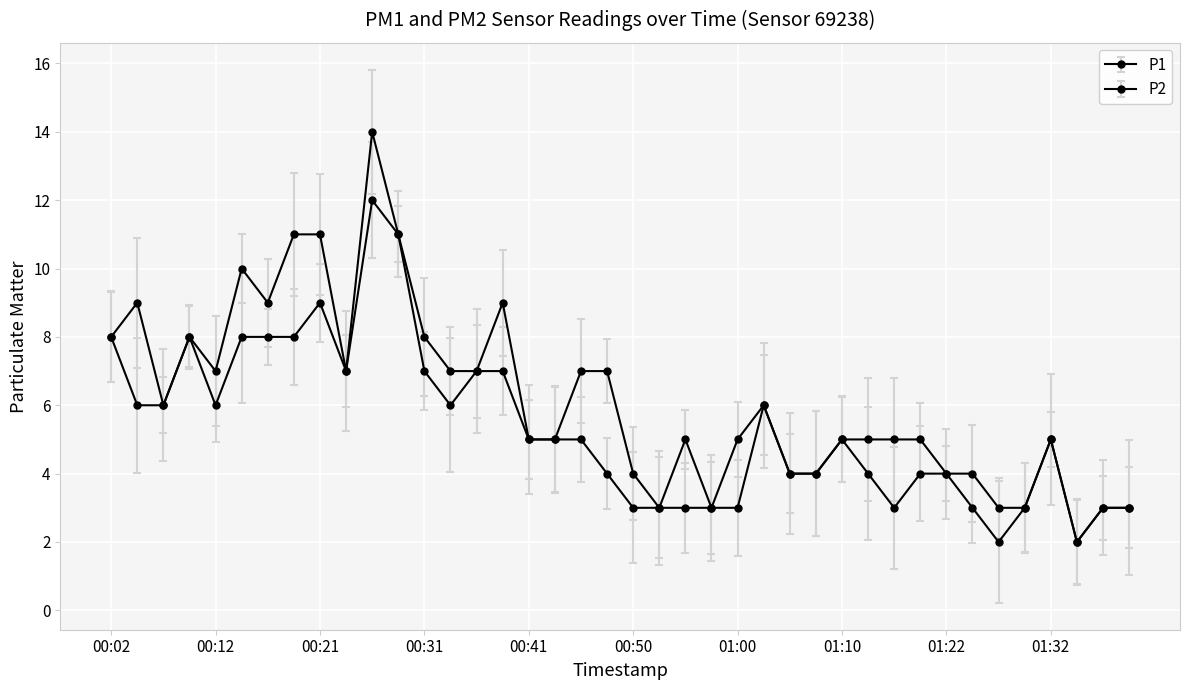

What is the difference between the maximum and minimum values in the P1 series?

12